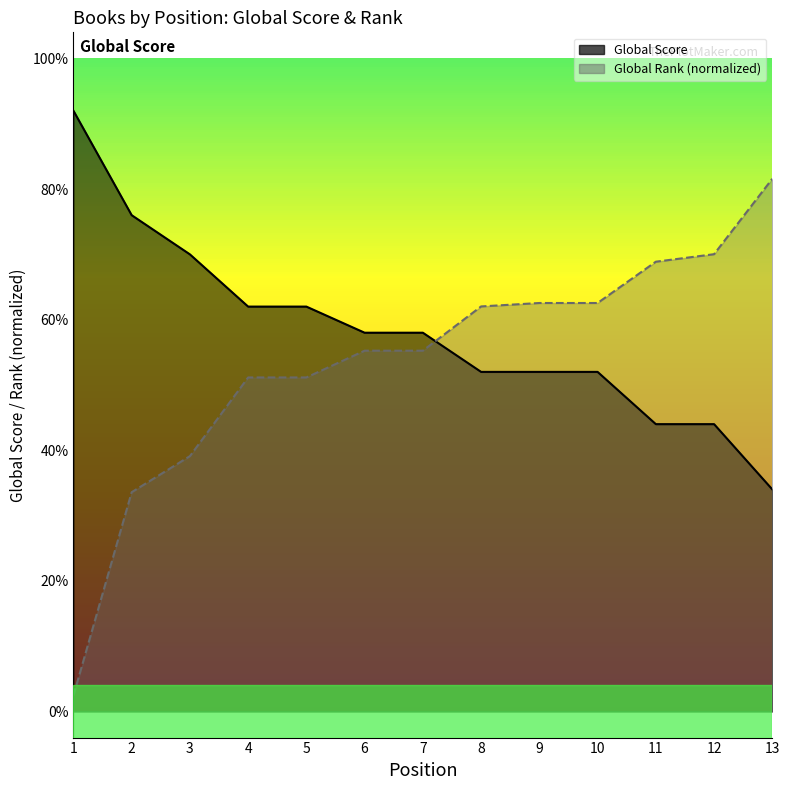

Reading left to right, extract all data points from this chart.

Global Score: 1=46.0	2=38.0	3=35.0	4=31.0	5=31.0	6=29.0	7=29.0	8=26.0	9=26.0	10=26.0	11=22.0	12=22.0	13=17.0
Global Rank (scaled): 1=1.2	2=16.8	3=19.6	4=25.6	5=25.6	6=27.6	7=27.6	8=31.0	9=31.3	10=31.3	11=34.4	12=35.0	13=40.8